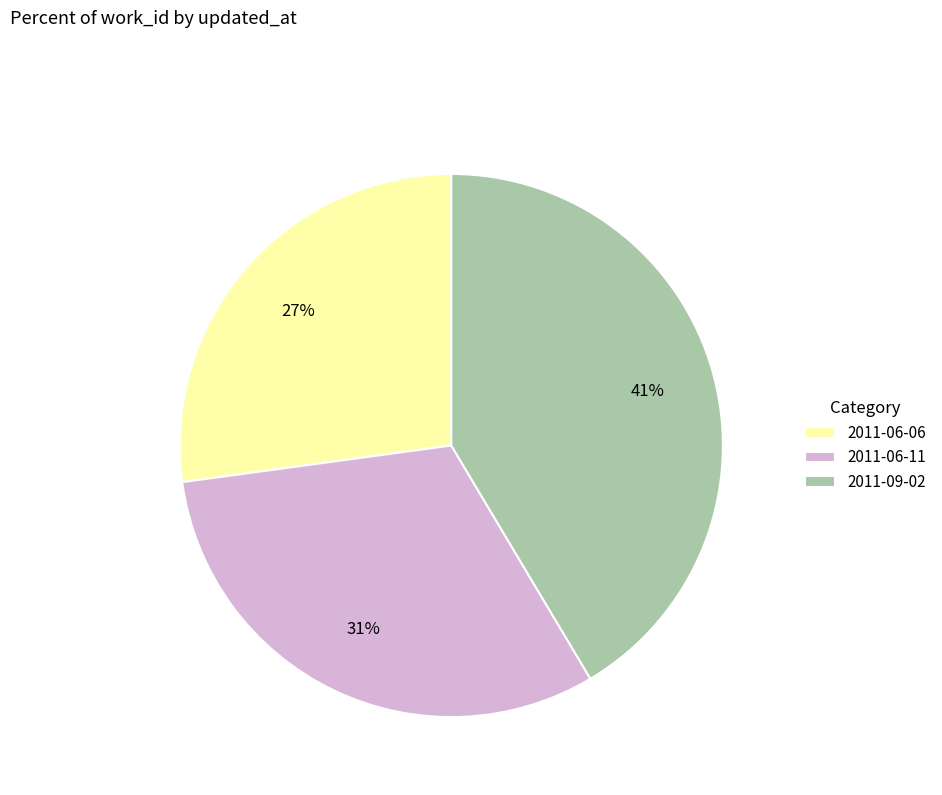

Between 2011-06-11 and 2011-06-06, which is larger?

2011-06-11